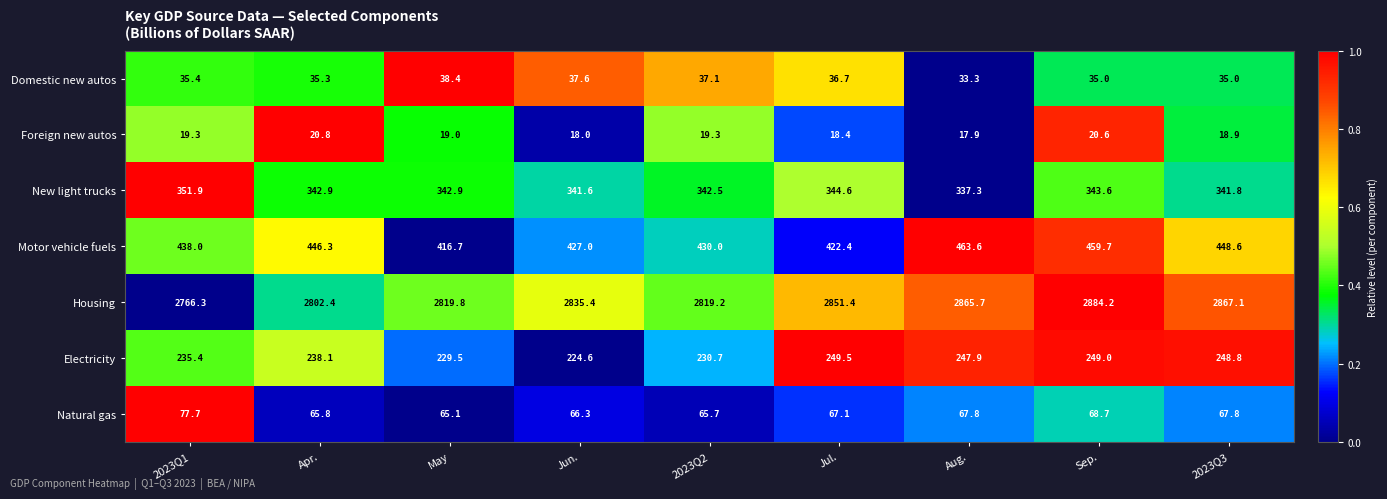

What is the total value across all series at Apr.?

3951.6